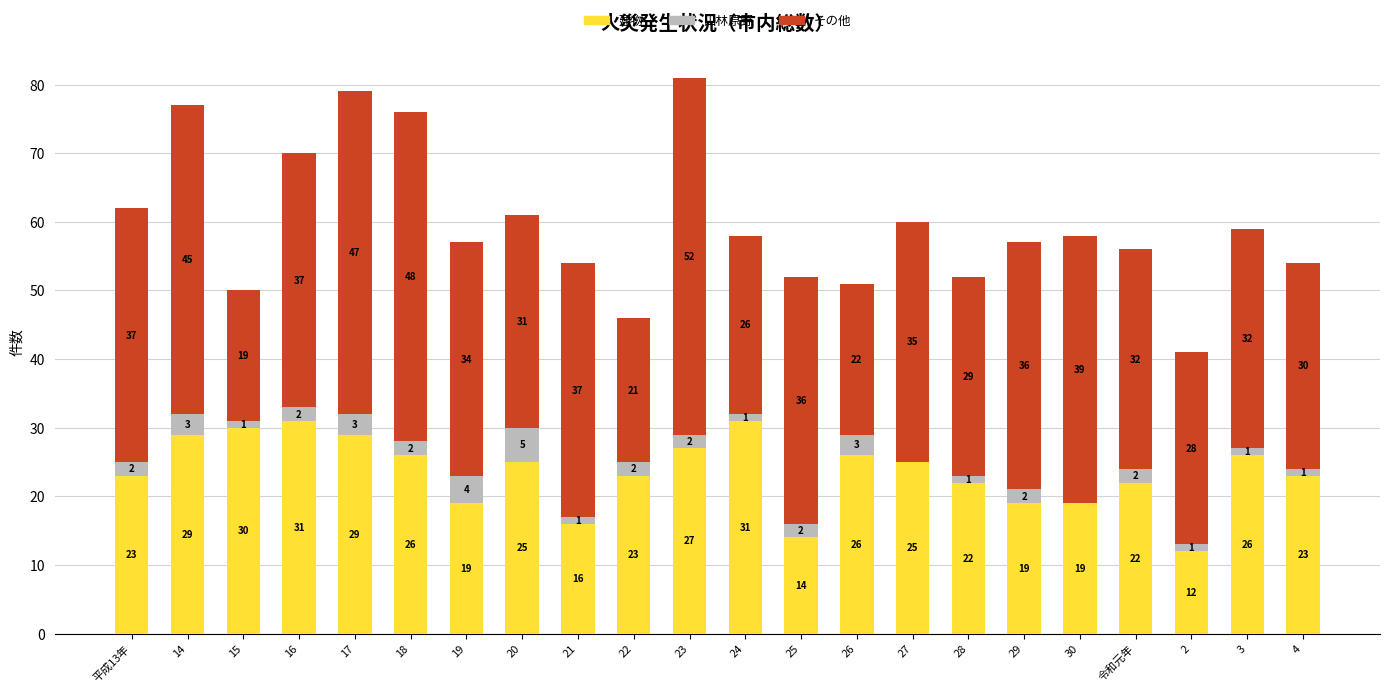

The value of 建物 at 23 is 7. True or false?

False